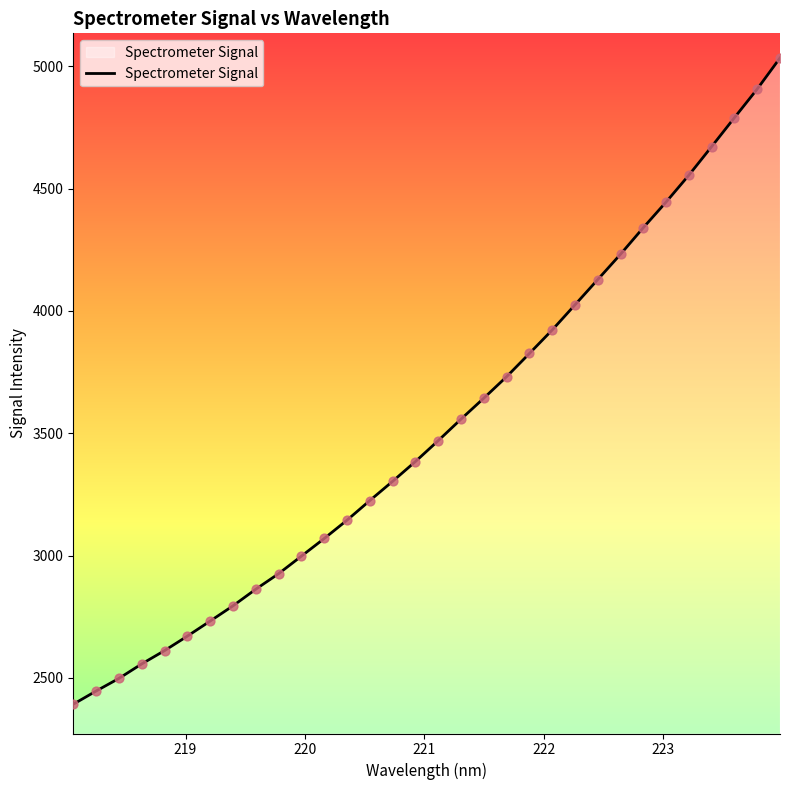

What is the smallest value displayed?

2392.6